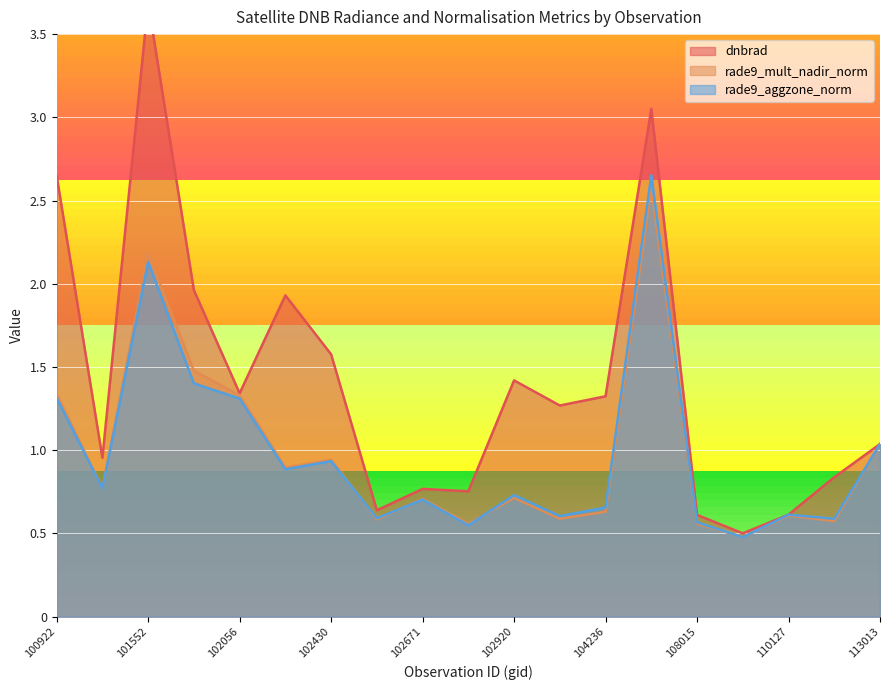

Which series ends up on top after the final intersection of rade9_aggzone_norm and dnbrad?

rade9_aggzone_norm